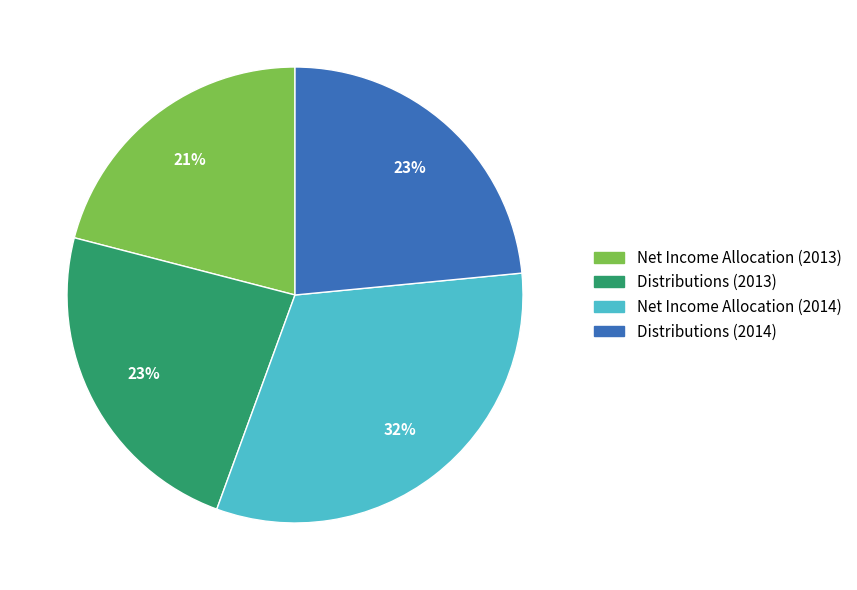

To the nearest percent, what portion does Distributions (2014) represent?

23%